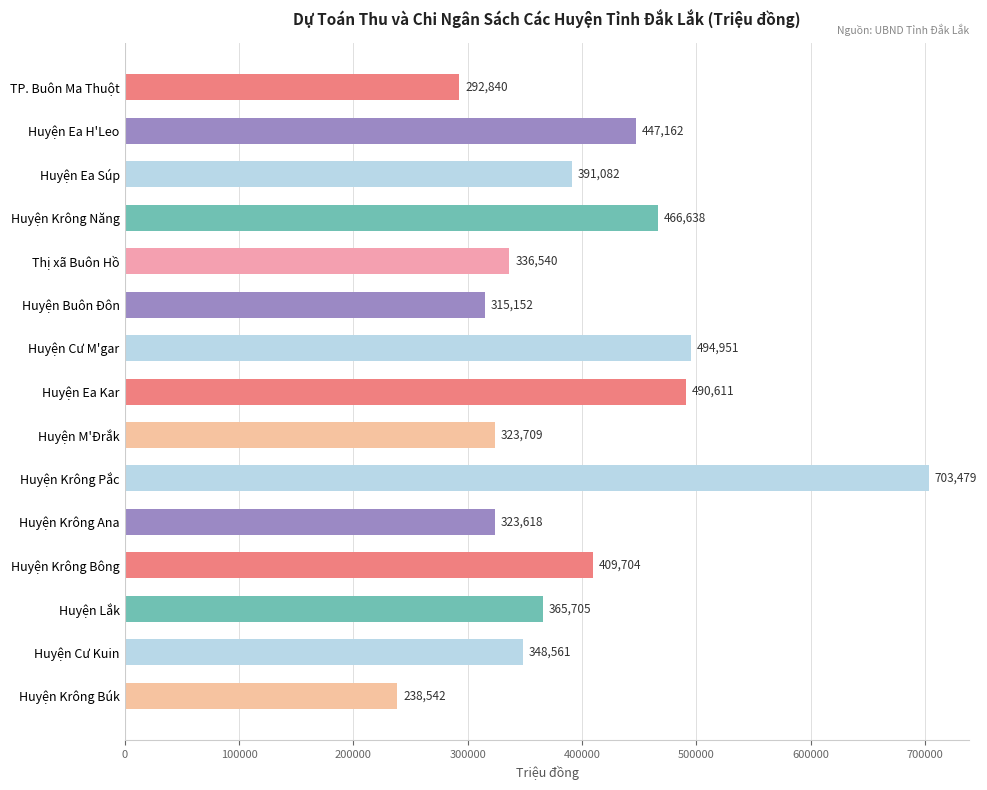

The value at Huyện Krông Pắc is 459948. True or false?

False